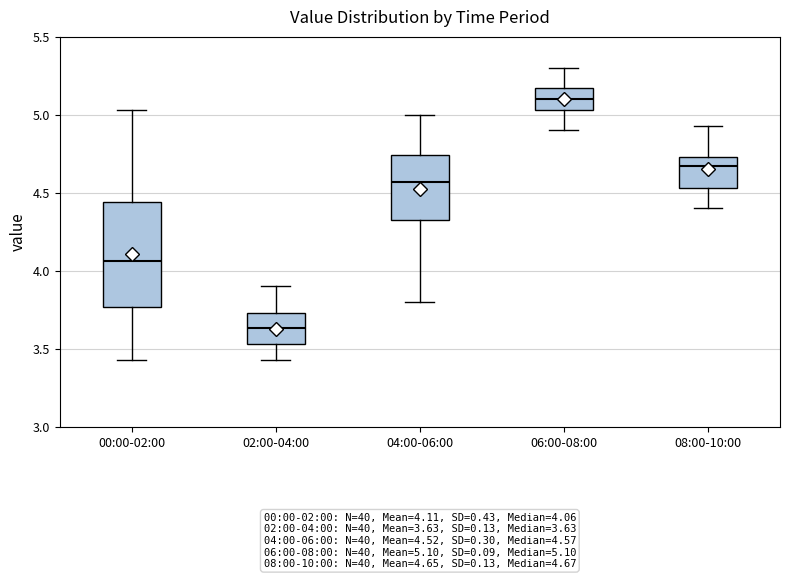

Comparing the boxes themselves (not the whiskers), which one is the tallest?

00:00-02:00